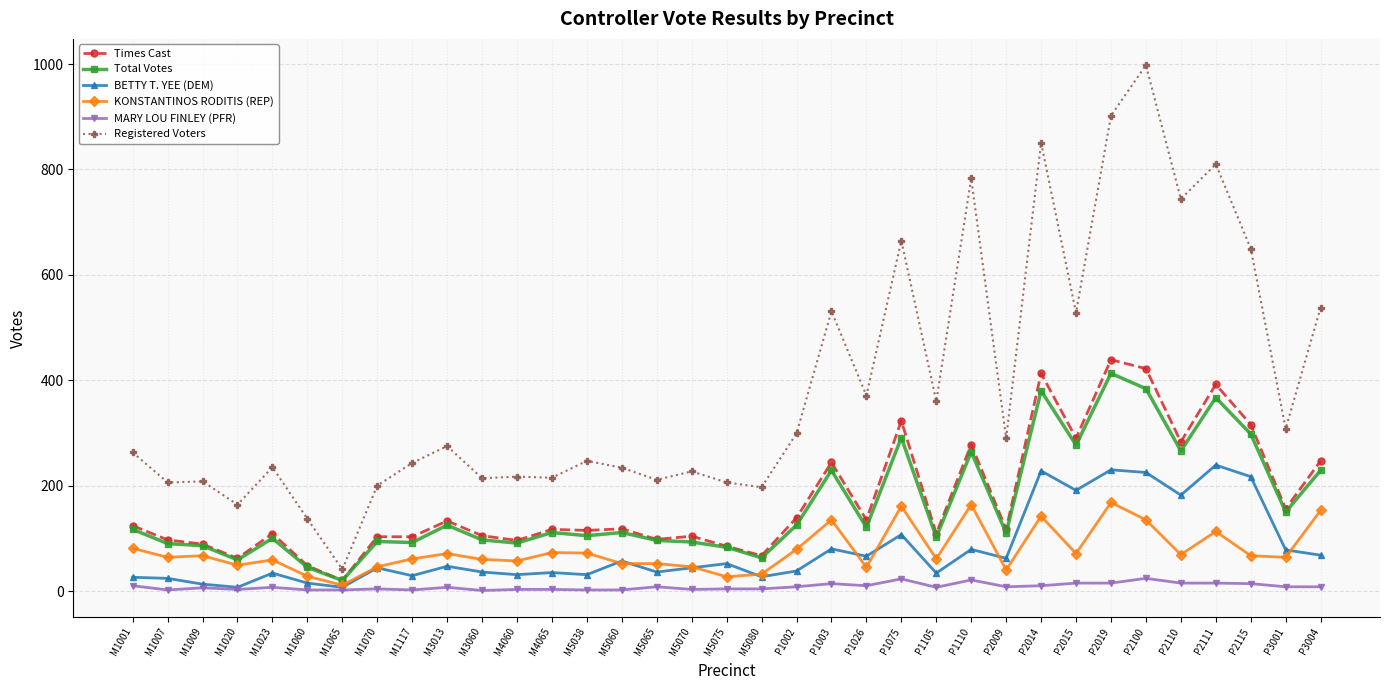

What is the approximate value of Registered Voters at P1075?

665